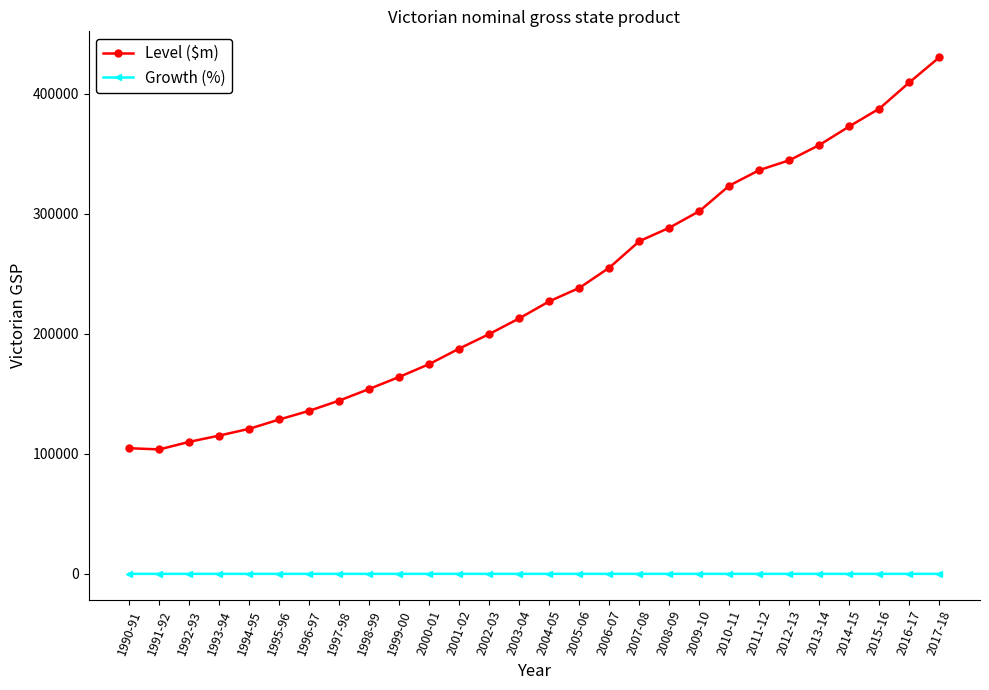

Which series changed the most between 1997-98 and 2011-12?

Level ($m)